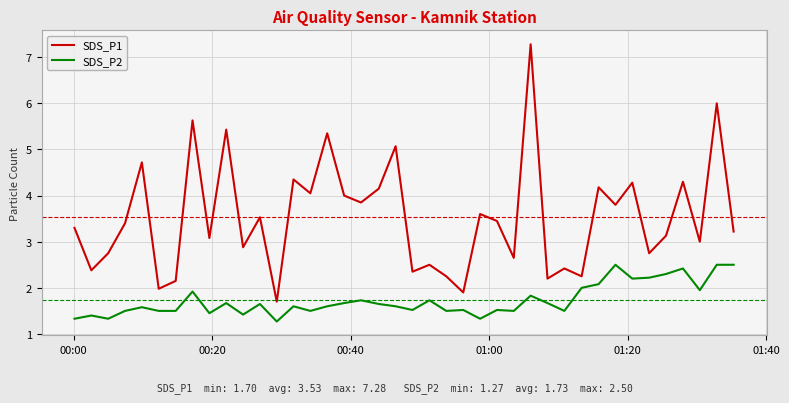

True or false: SDS_P1 and SDS_P2 cross at least once.

False